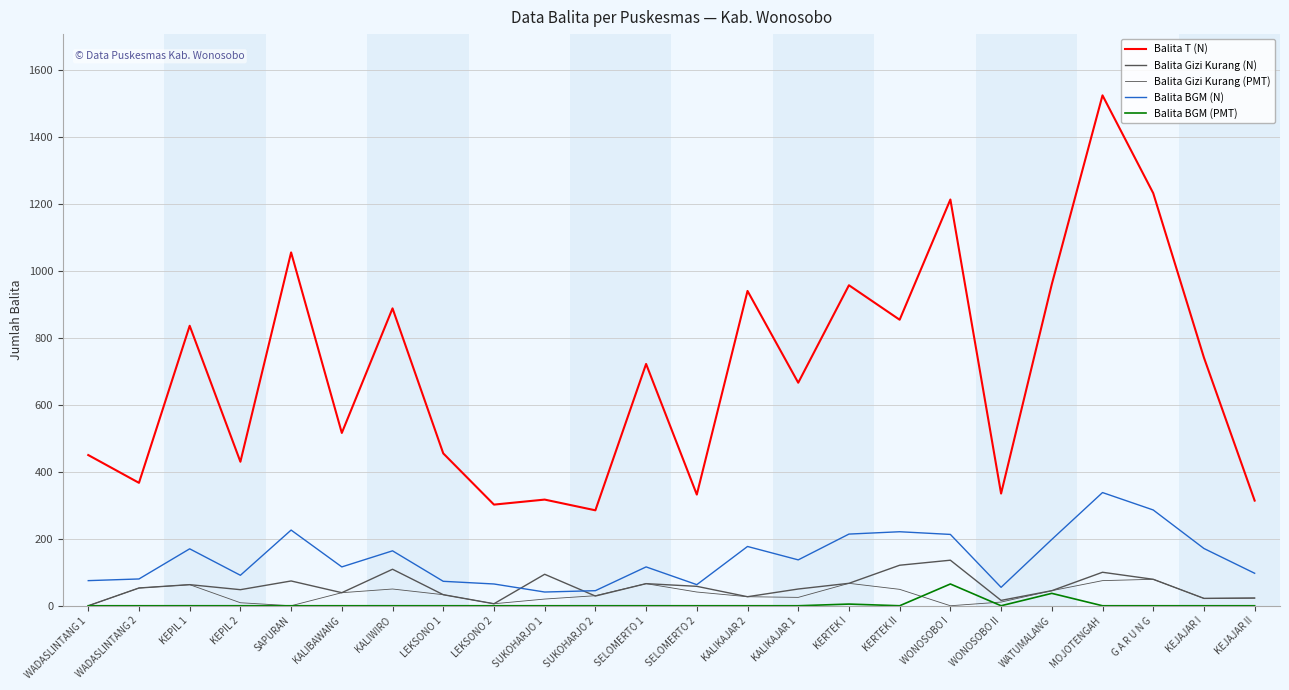

After their last crossing, which series has the higher values: Balita Gizi Kurang (N) or Balita Gizi Kurang (PMT)?

Balita Gizi Kurang (PMT)